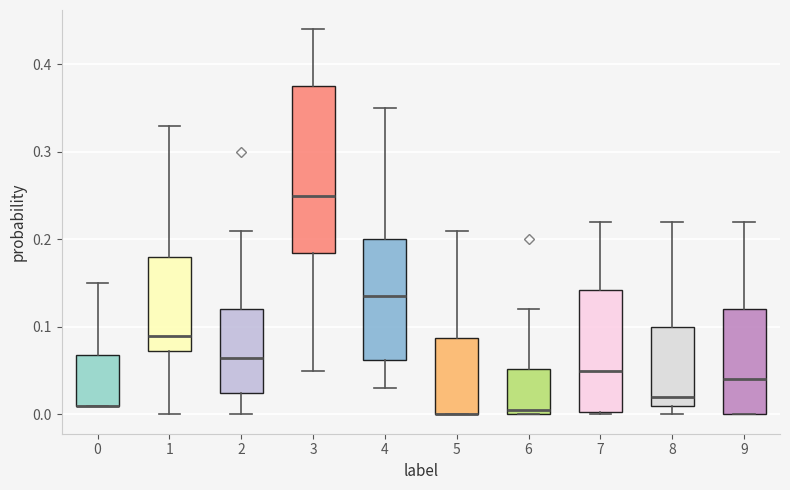

Reading left to right, transcribe this box plot: for each box, give where its median line is, the range the box spans, and where its two whiskers end, as read against the y-axis. The values are not printed on the chart, so give them approximately, as read against the axis.

0: median 0.01 (drawn on the box's lower edge), box 0.01 to 0.07, whiskers 0.01 to 0.15
1: median 0.09, box 0.07 to 0.18, whiskers 0.00 to 0.33
2: median 0.07, box 0.03 to 0.12, whiskers 0.00 to 0.21
3: median 0.25, box 0.19 to 0.38, whiskers 0.05 to 0.44
4: median 0.14, box 0.06 to 0.20, whiskers 0.03 to 0.35
5: median 0.00 (drawn on the box's lower edge), box 0.00 to 0.09, whiskers 0.00 to 0.21
6: median 0.01, box 0.00 to 0.05, whiskers 0.00 to 0.12
7: median 0.05, box 0.00 to 0.14, whiskers 0.00 to 0.22
8: median 0.02, box 0.01 to 0.10, whiskers 0.00 to 0.22
9: median 0.04, box 0.00 to 0.12, whiskers 0.00 to 0.22